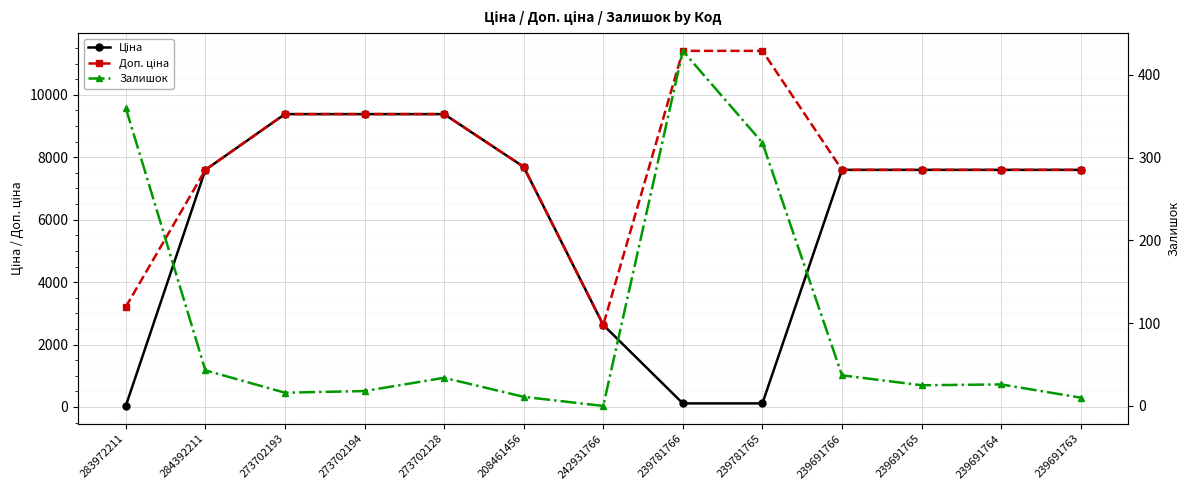

Between 239691764 and 239691763, which series saw the biggest shift?

Залишок